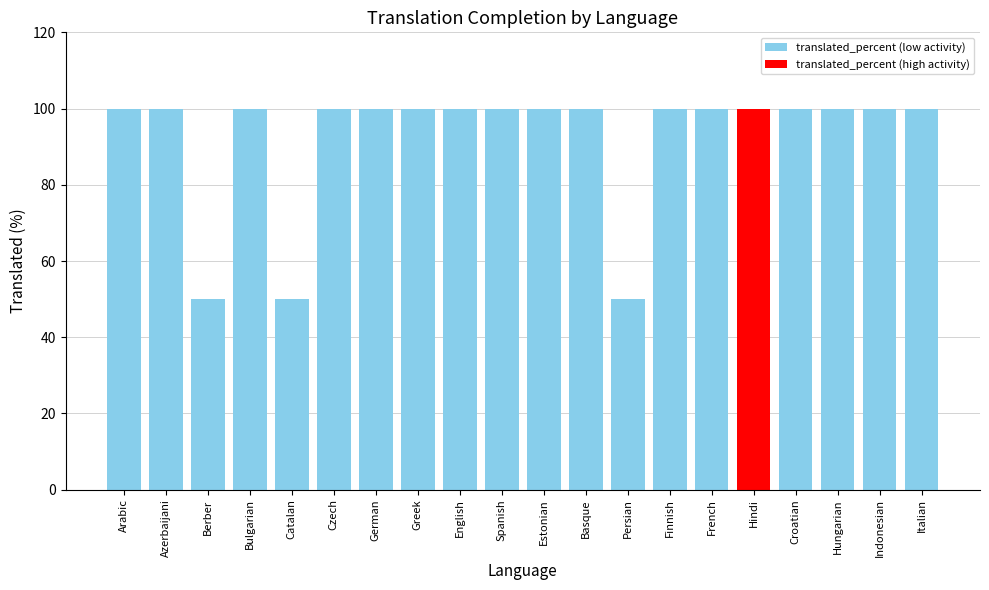

Read the value at German.

100